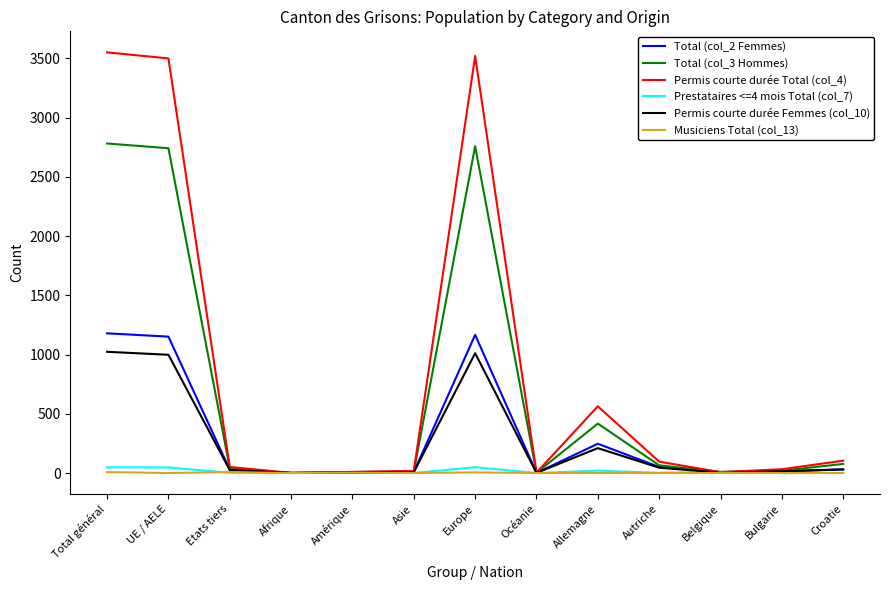

The value of Permis courte durée Total (col_4) at Europe is 1725. True or false?

False